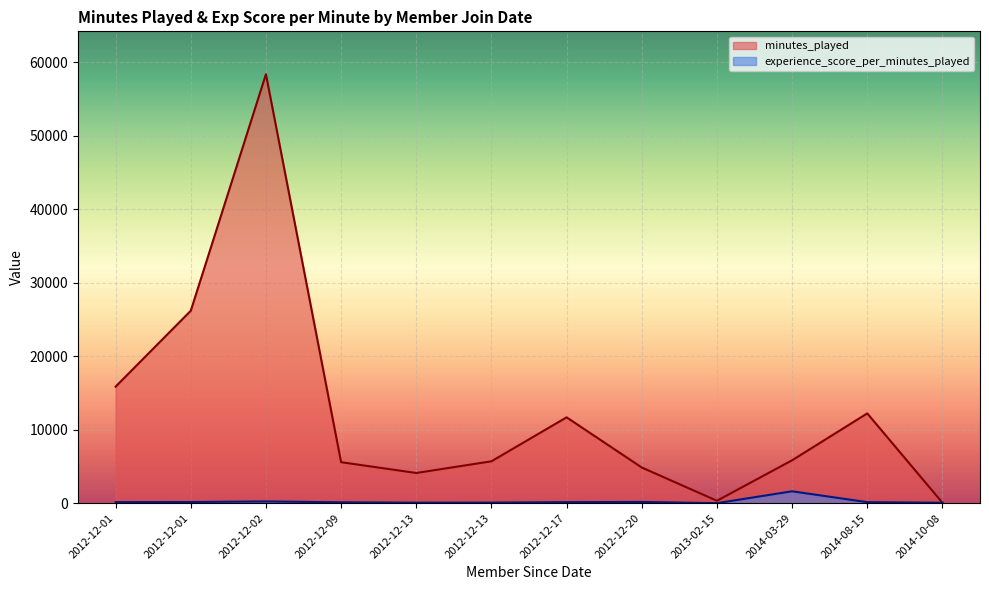

What is the highest value of the experience_score_per_minutes_played series?

1615.0